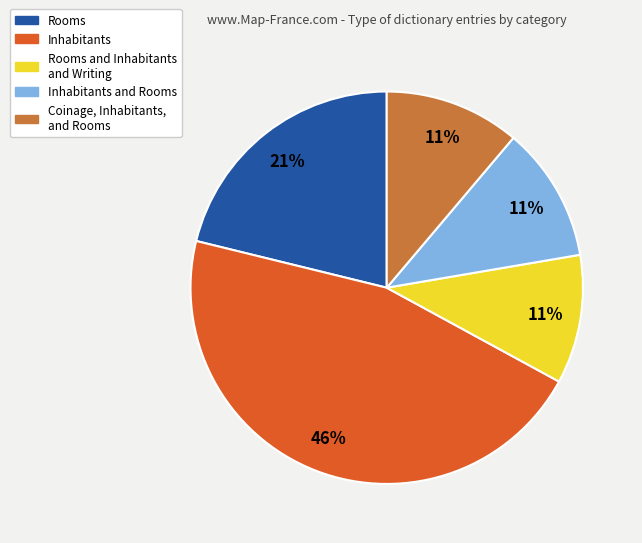

To the nearest percent, what is the difference between the largest and smallest slice percentages?

35%